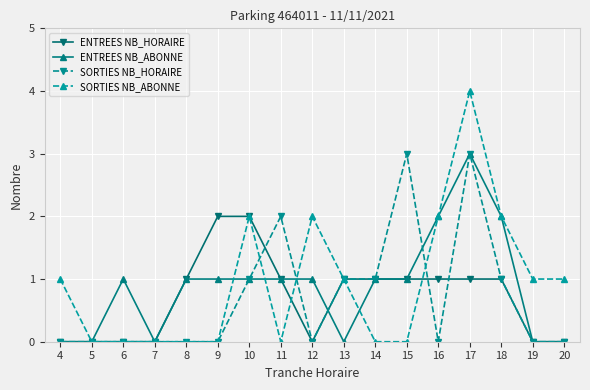

True or false: SORTIES NB_HORAIRE and ENTREES NB_ABONNE intersect in this chart.

True